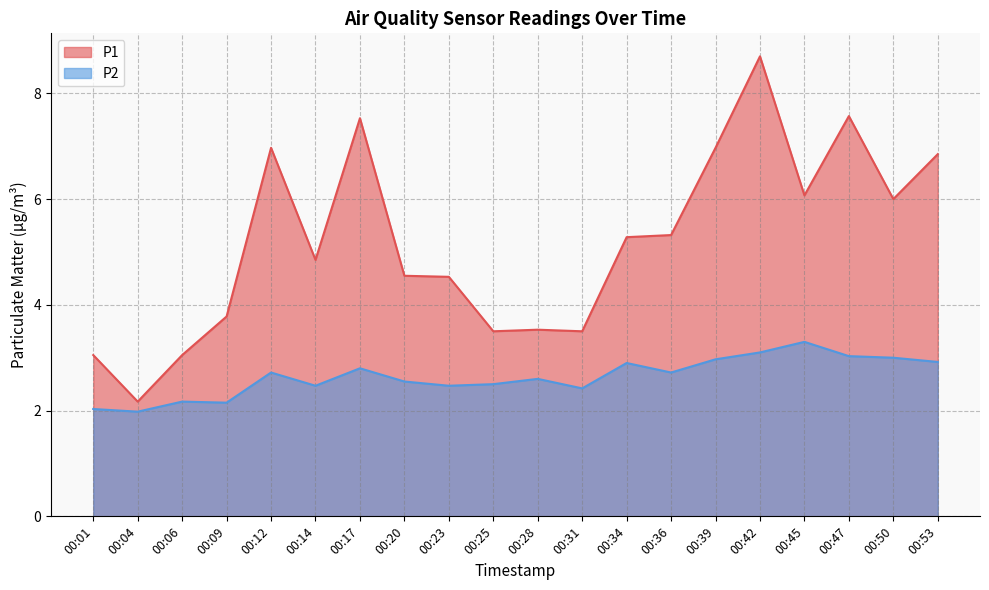

Where does the P2 series first go above 2?

00:01